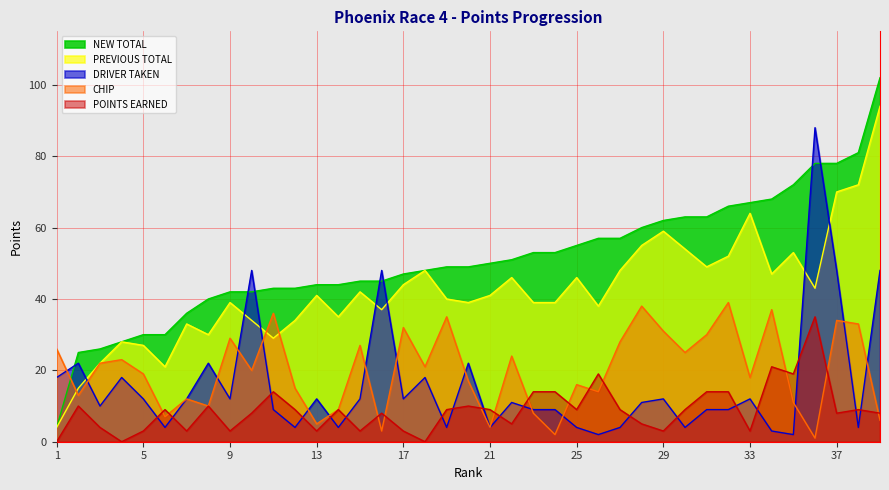

What is the approximate value of NEW TOTAL at 6, to the nearest 10?

30